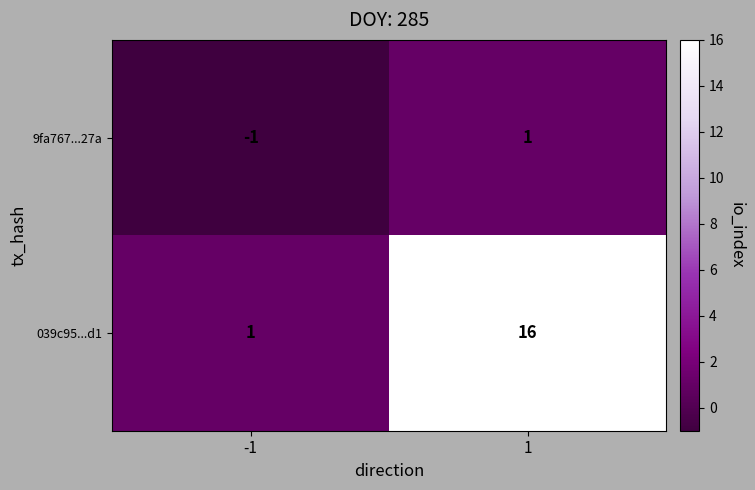

List the series in order of their peak value, highest first.

039c95...d1, 9fa767...27a